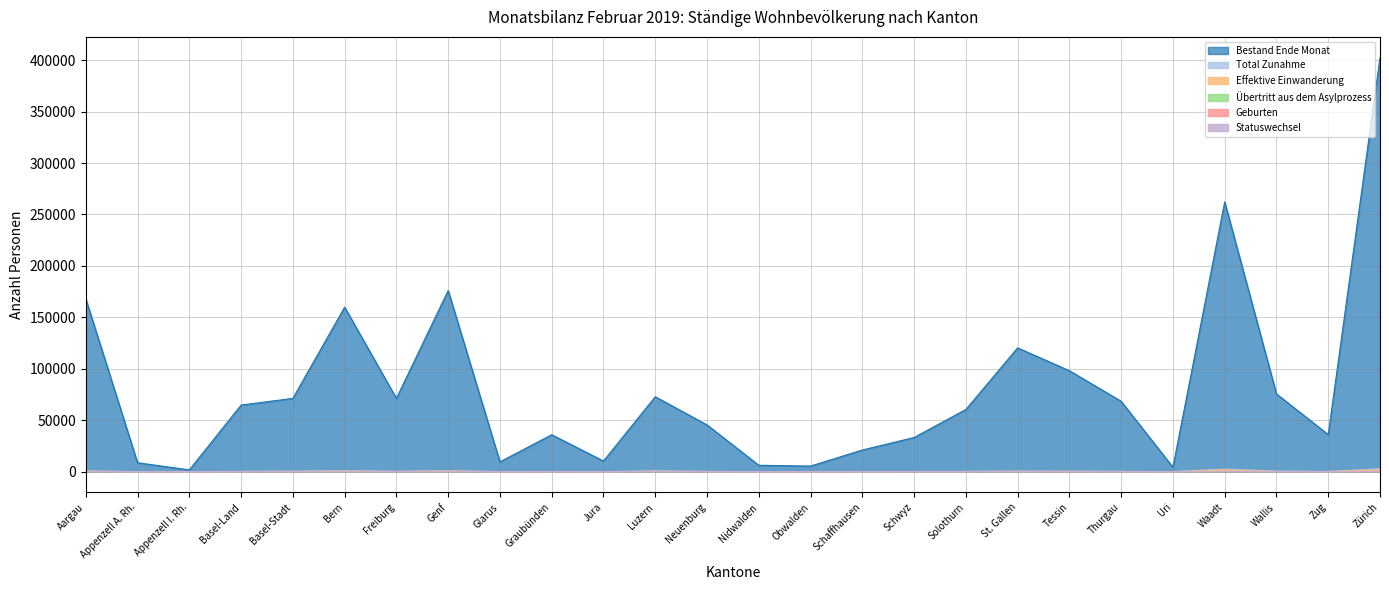

What is the difference between the Statuswechsel values at Uri and Aargau?

31